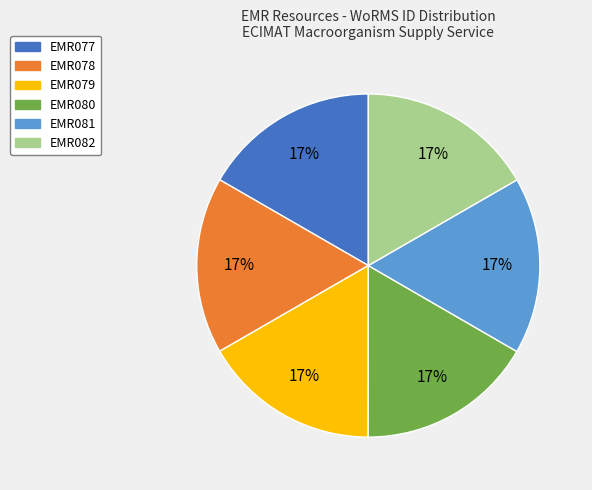

What is the ratio of the value at EMR081 to the value at EMR080?

1.0